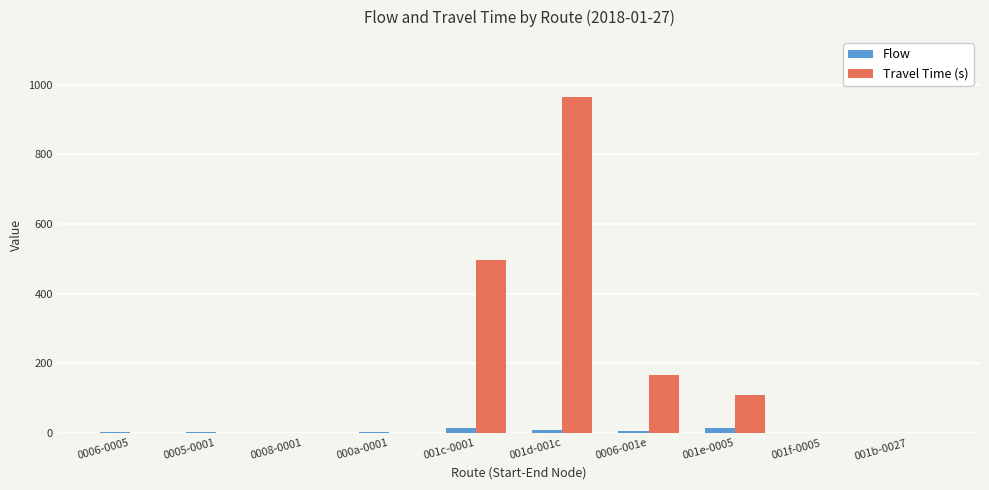

What is the average value of the Flow series?

5